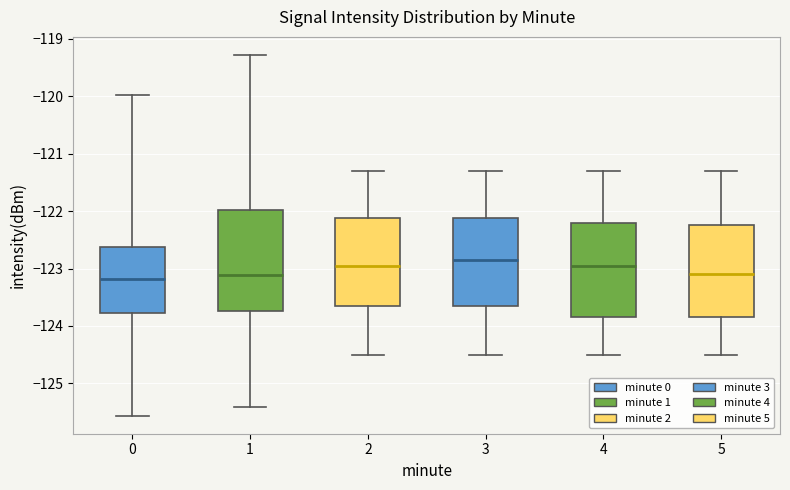

Where is the upper edge of the box at x = 2 on the y-axis? The values are not printed on the chart, so give them approximately, as read against the axis.

-122.1